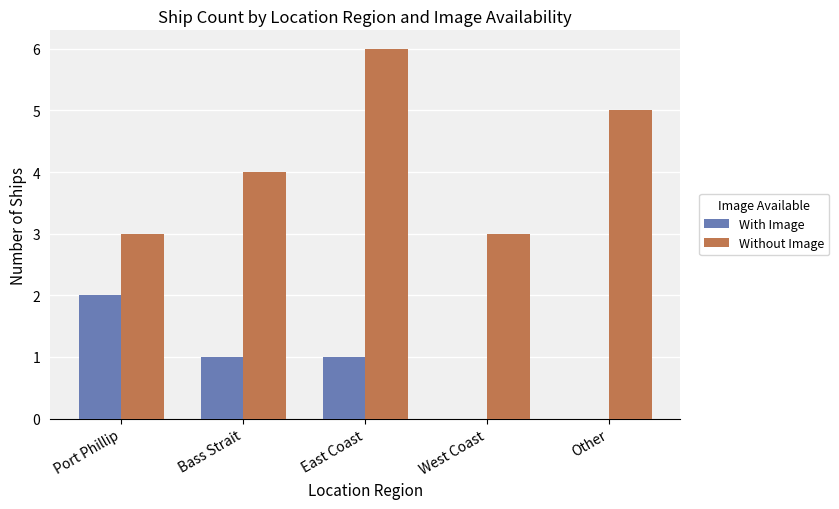

True or false: Without Image has a value of 5 at Other.

True